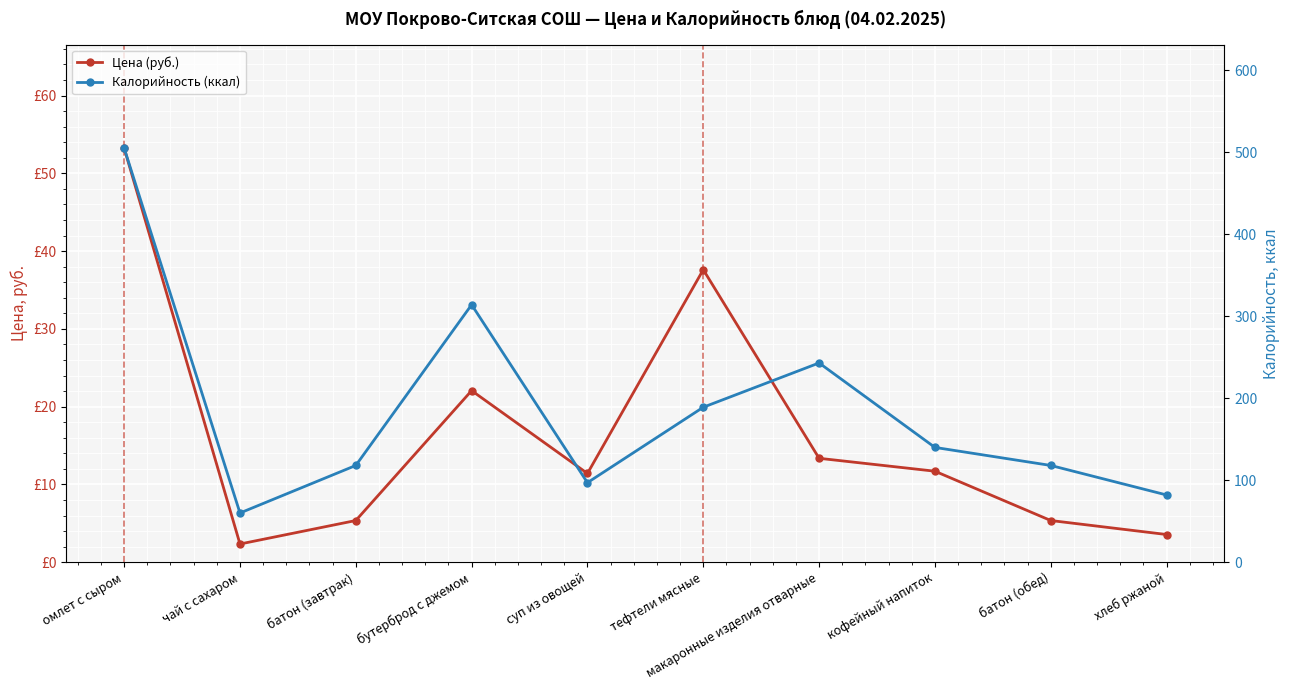

At which label does Калорийность (ккал) reach its peak?

омлет с сыром